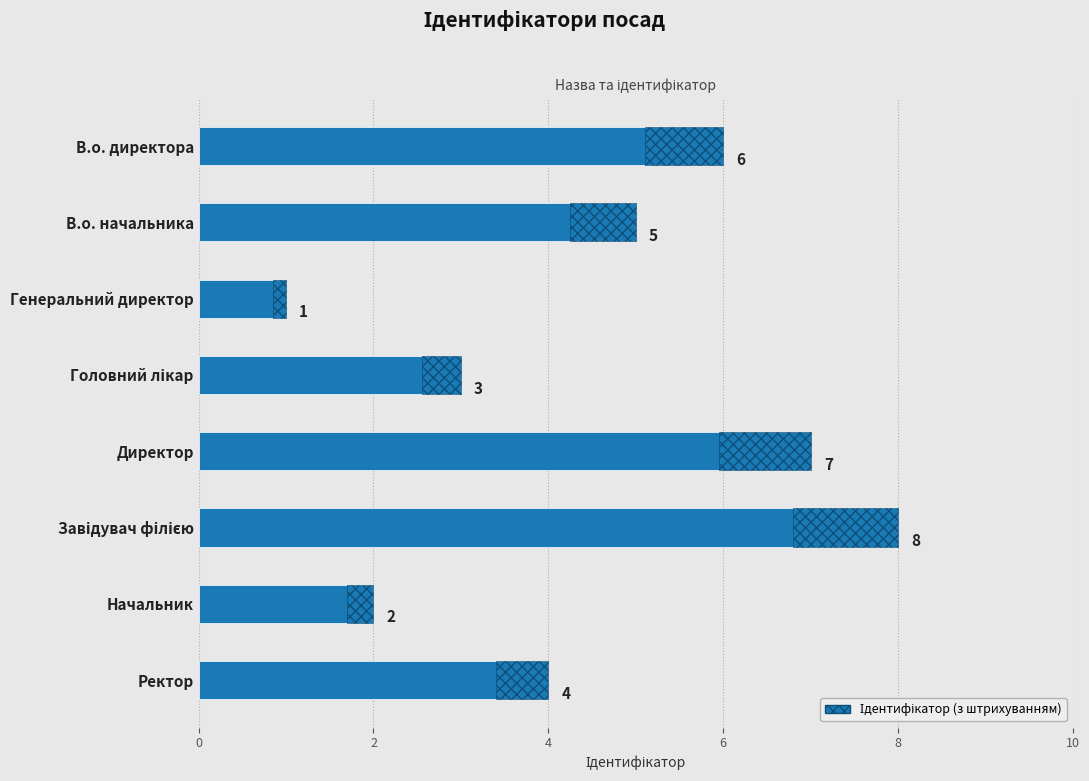

Between Завідувач філією and Генеральний директор, which is larger?

Завідувач філією